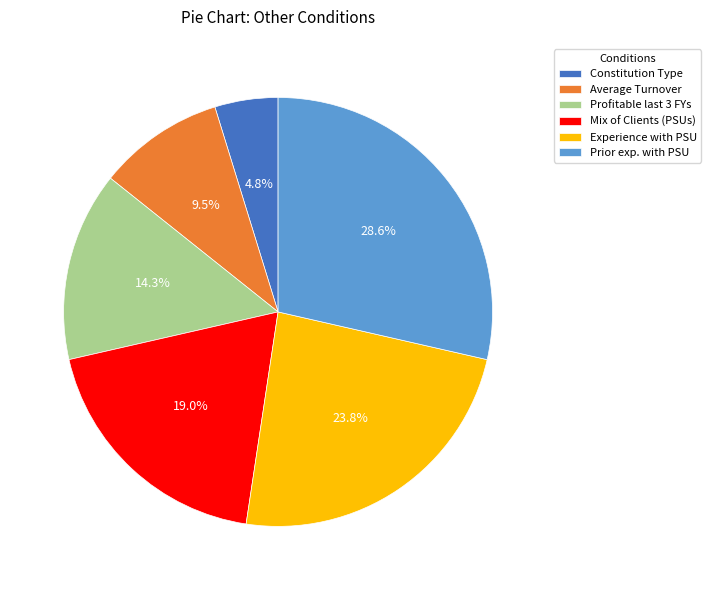

How many segments does this pie chart have?

6